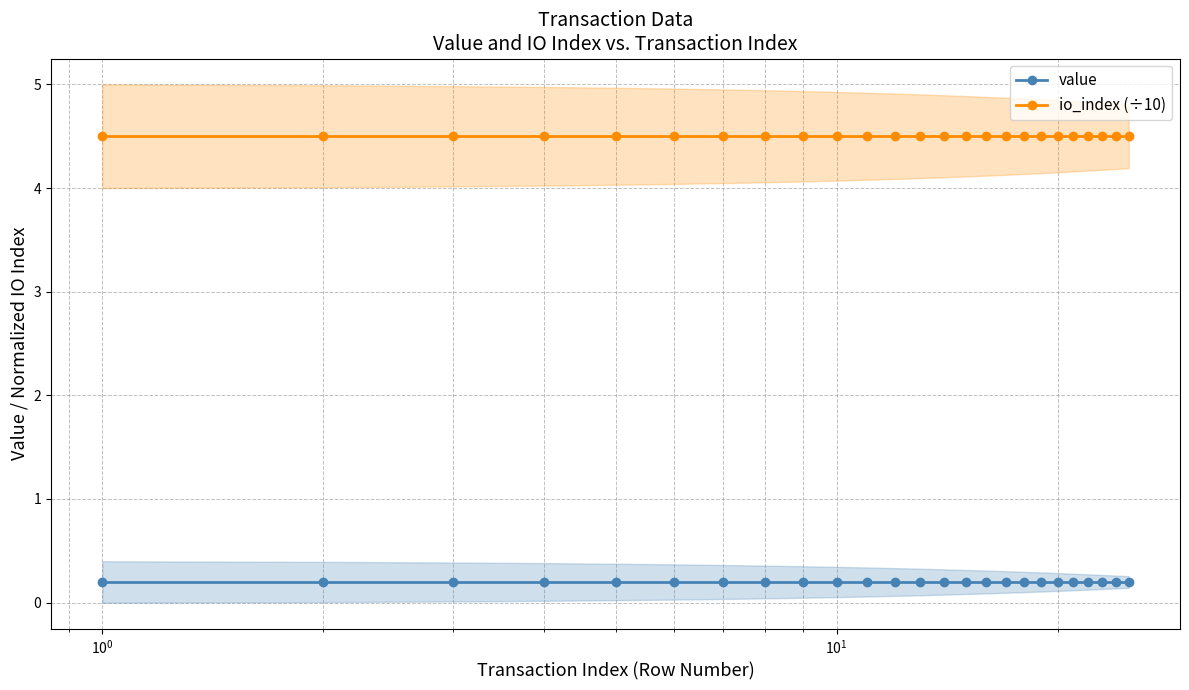

True or false: io_index (÷10) and value intersect in this chart.

False